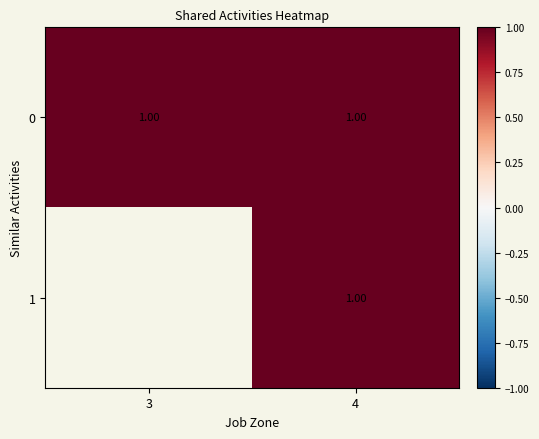

Which series changed the most between 1 and 3?

1